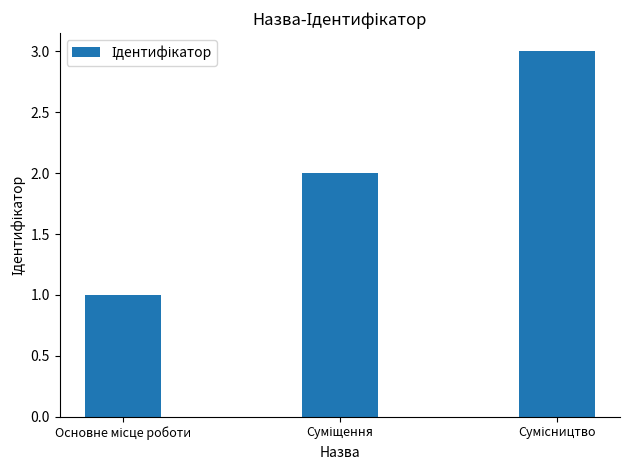

What is the maximum value shown in the chart?

3